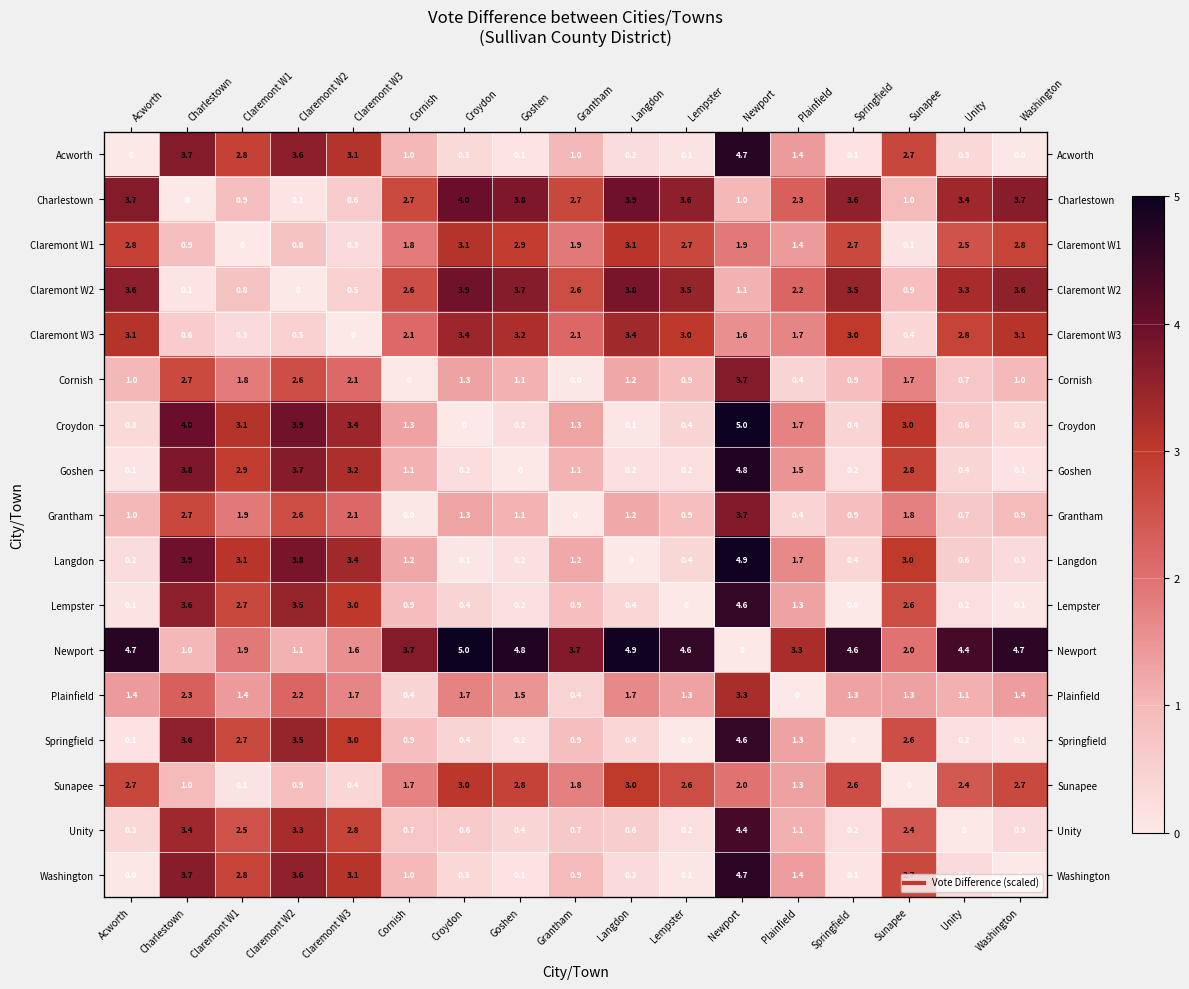

What is the maximum value shown in the chart?

5.0